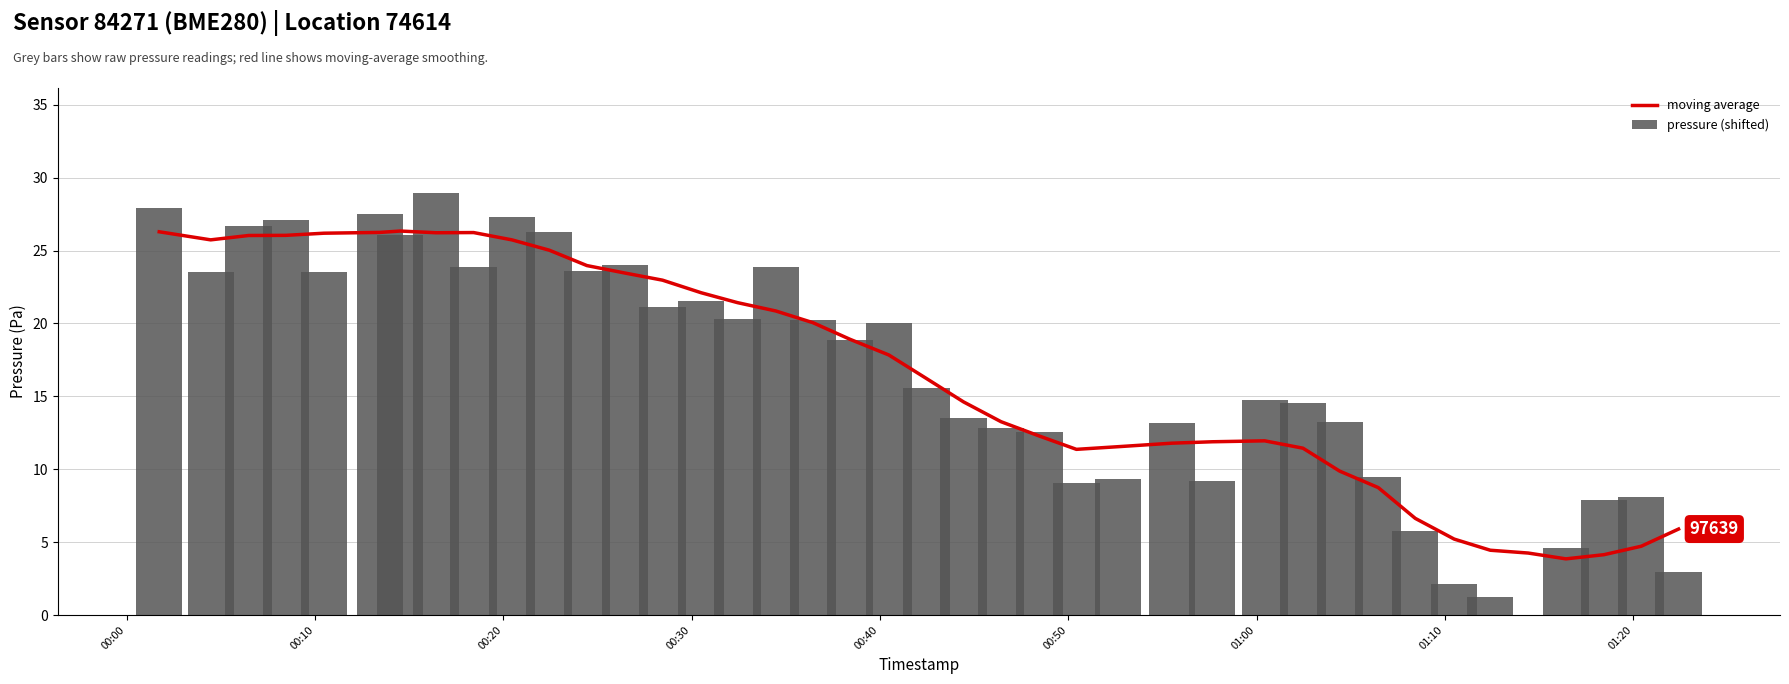

What is the sum of all pressure (shifted) values?

662.2